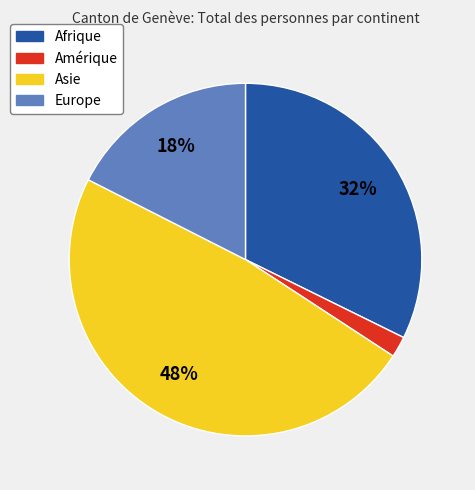

Combined, do Amérique and Afrique account for over 50%?

No